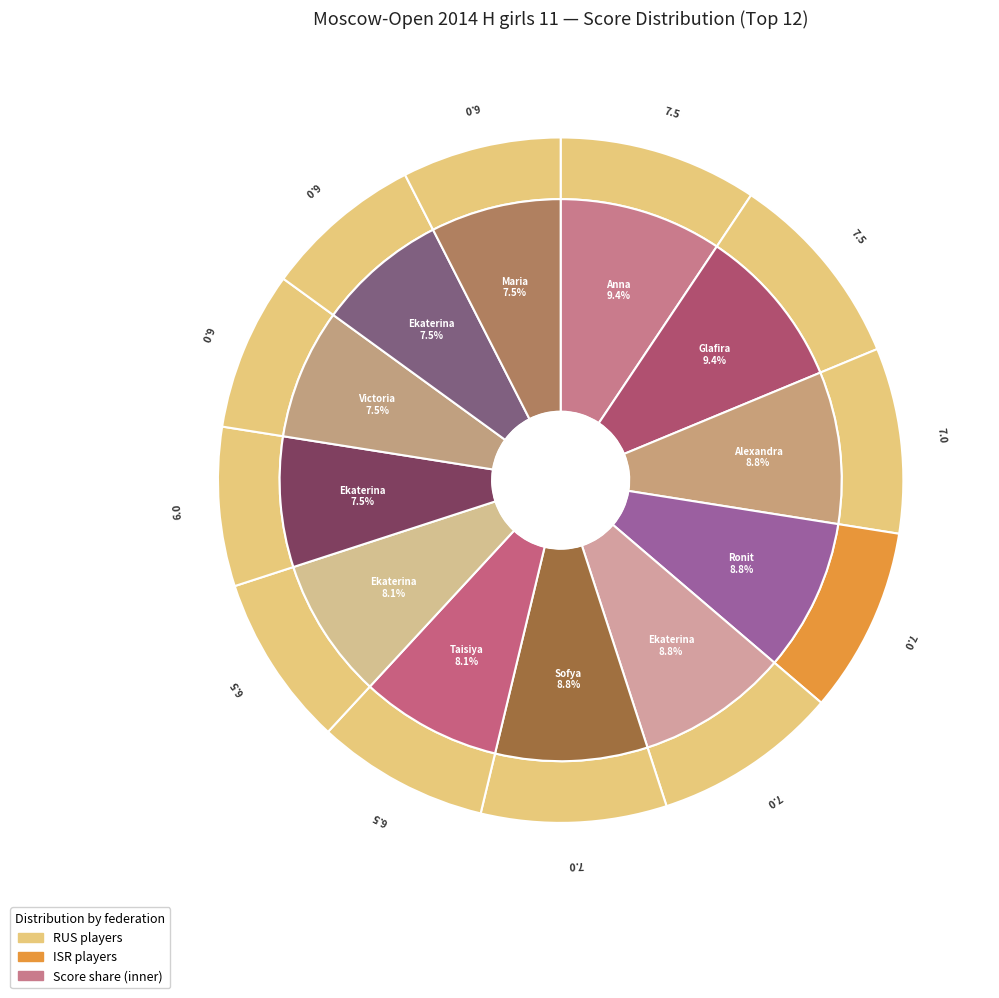

To the nearest percent, what percentage of the pie is Afanasieva Alexandra?

9%